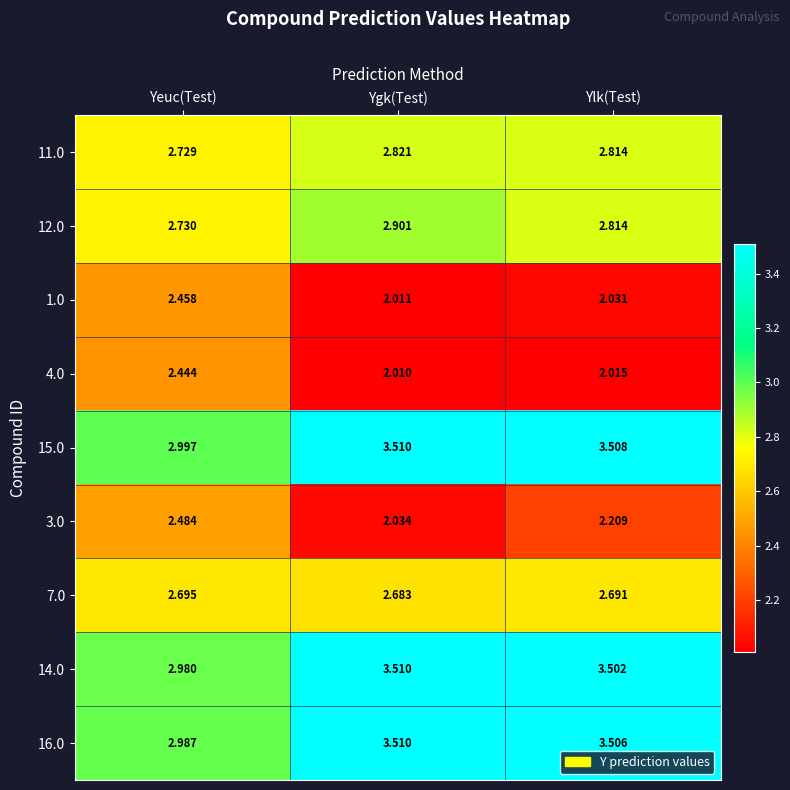

Which series changed the most between Yeuc(Test) and Ygk(Test)?

14.0